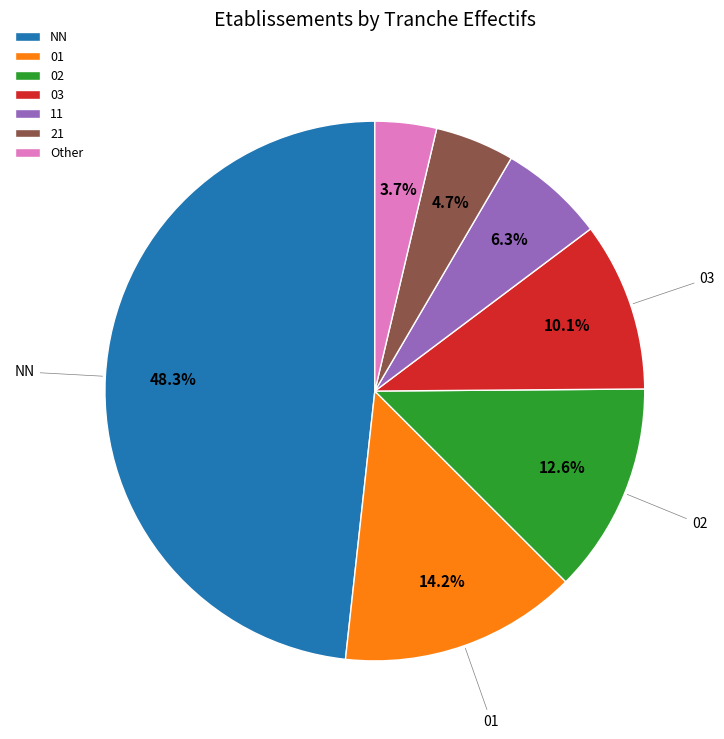

Which slice is the smallest?

Other